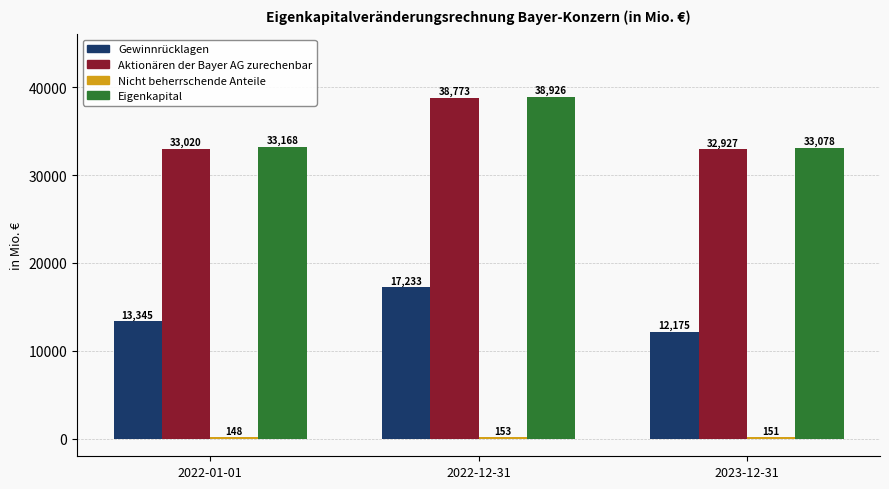

What is the difference between the Eigenkapital values at 2022-12-31 and 2022-01-01?

5758